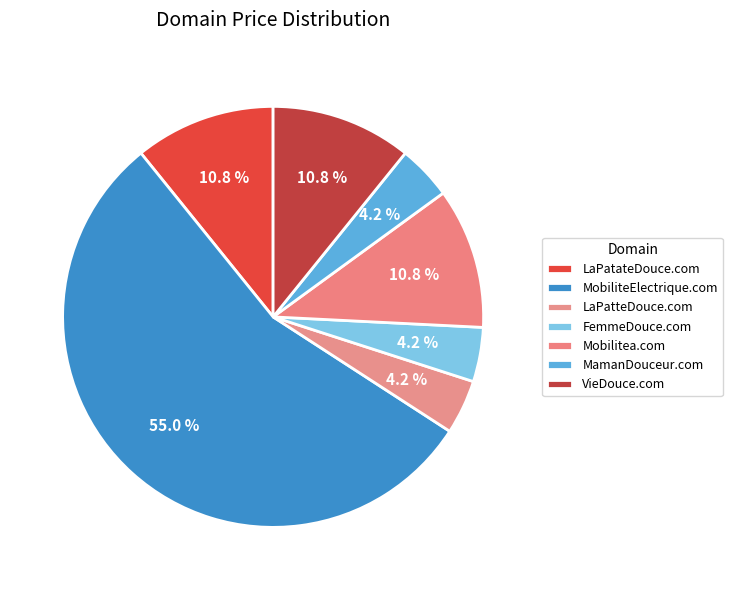

What is the ratio of the value at LaPatteDouce.com to the value at VieDouce.com?

0.4